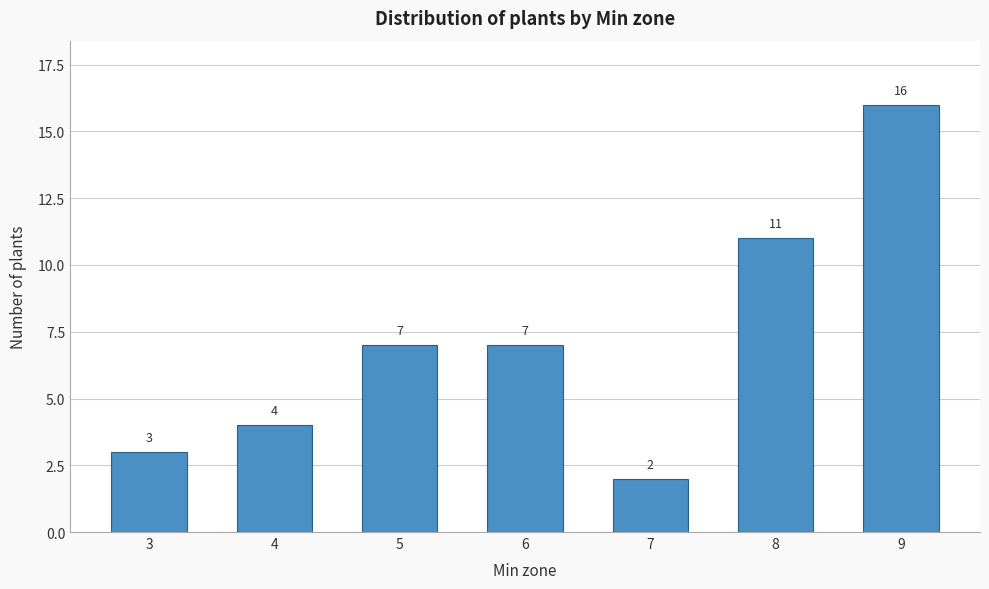

Reading right to left, what are all the values shown in this chart?

9=16	8=11	7=2	6=7	5=7	4=4	3=3